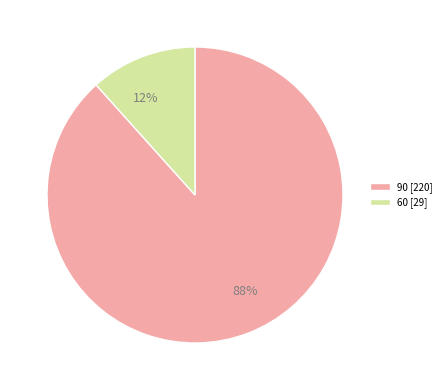

Rank the categories by value from highest to lowest.

90, 60